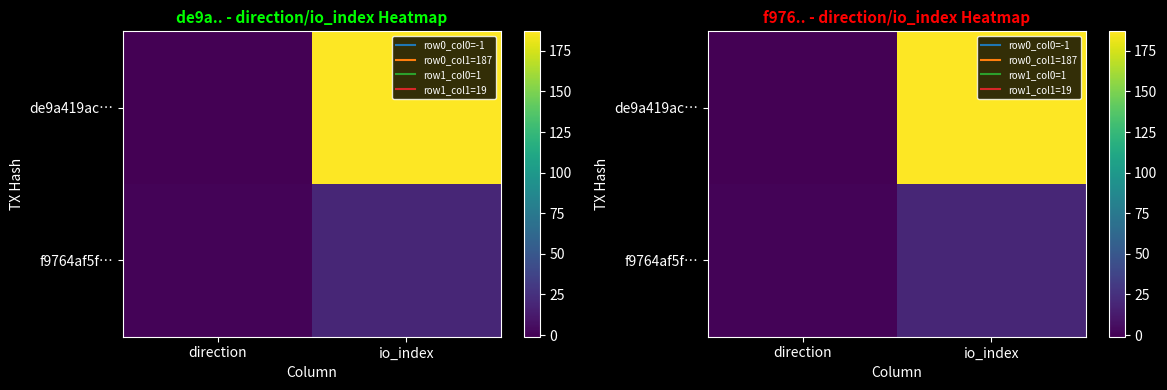

The de9a419ac… series shows 38 at io_index. True or false?

False